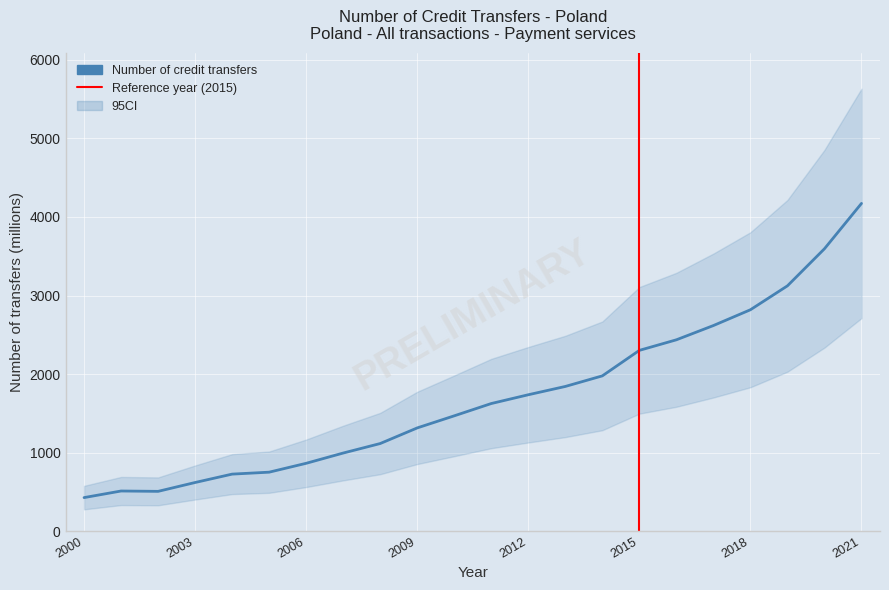

What is the difference between the maximum and second lowest values?

3665.7